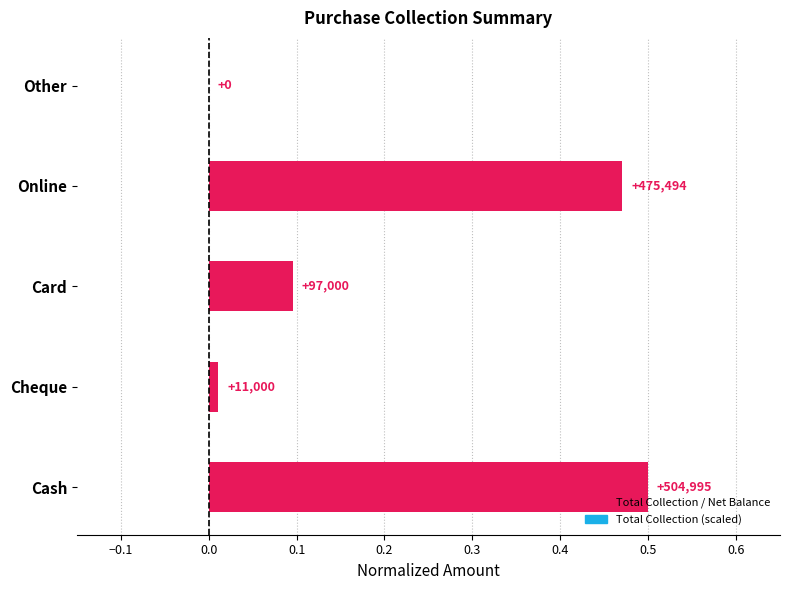

Are the bars horizontal?

Yes